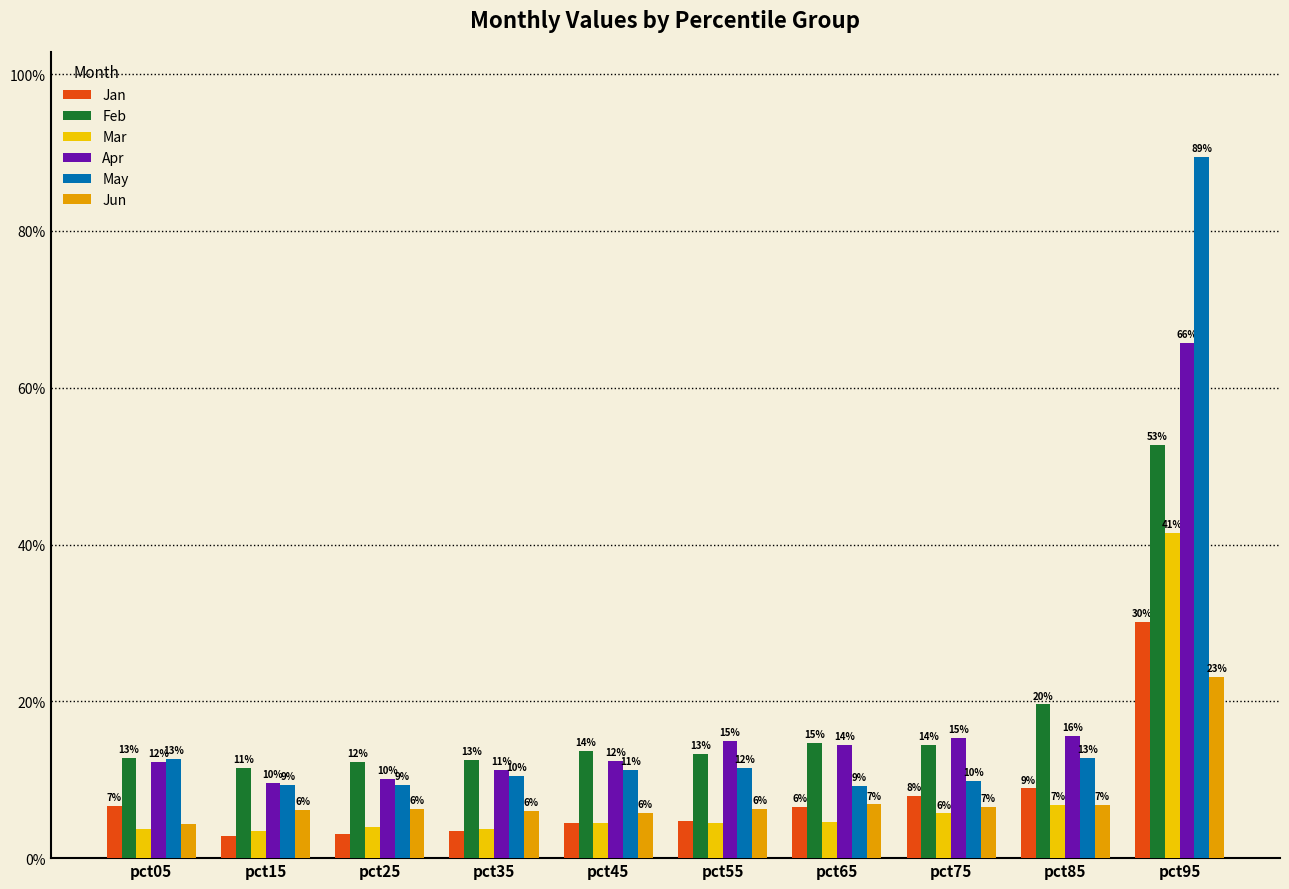

At how many categories does at least one series exceed 0?

10